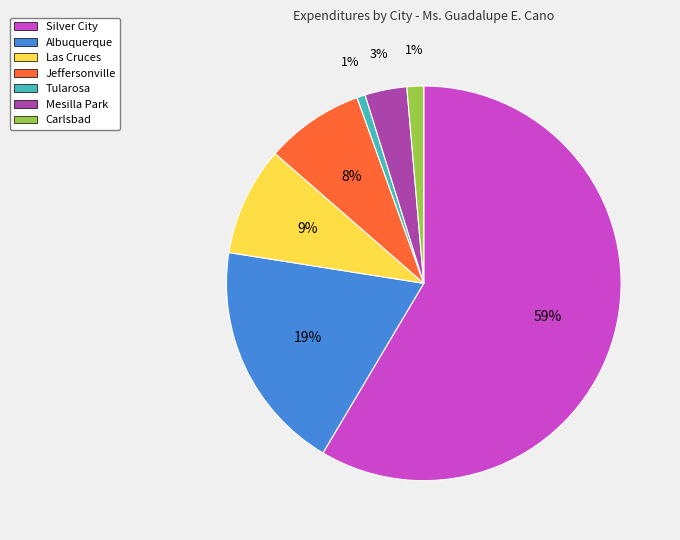

Between Carlsbad and Las Cruces, which is larger?

Las Cruces